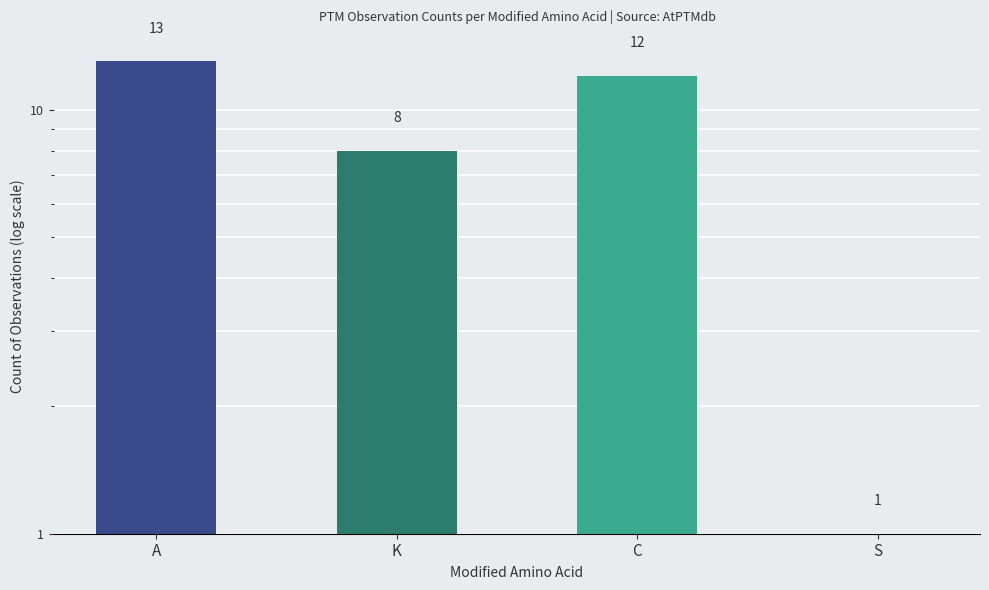

Where does the data first go above 12?

A